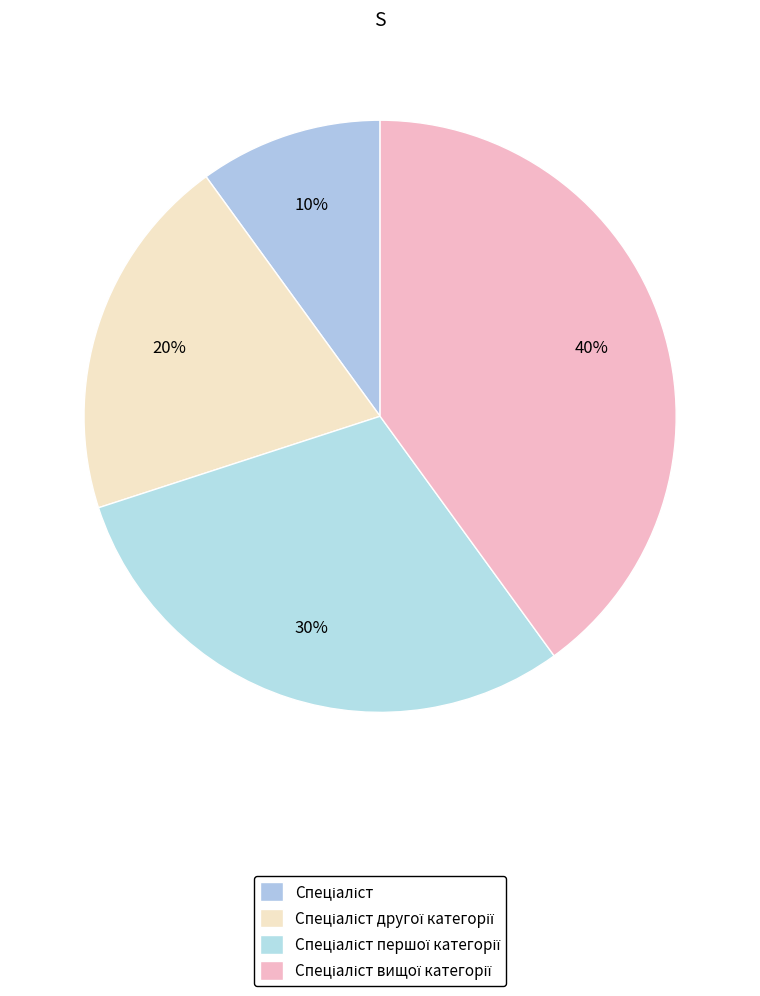

Count the number of slices in the pie.

4